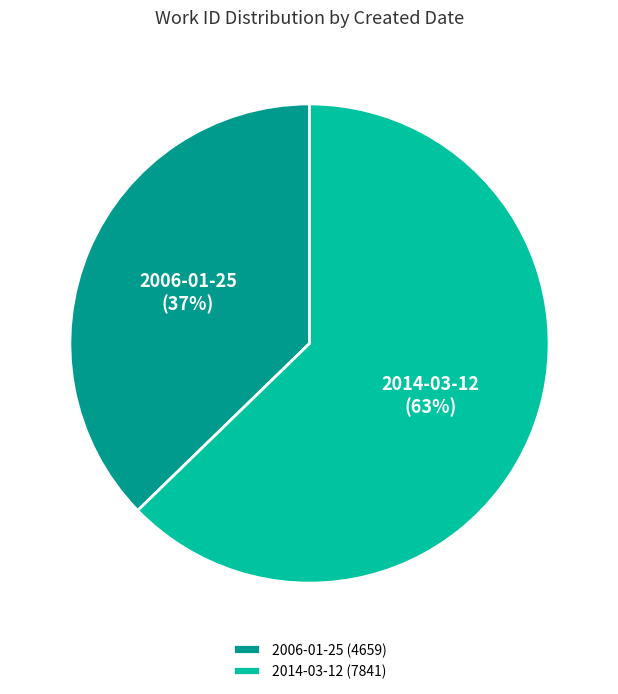

To the nearest percent, what is the average slice percentage?

50%